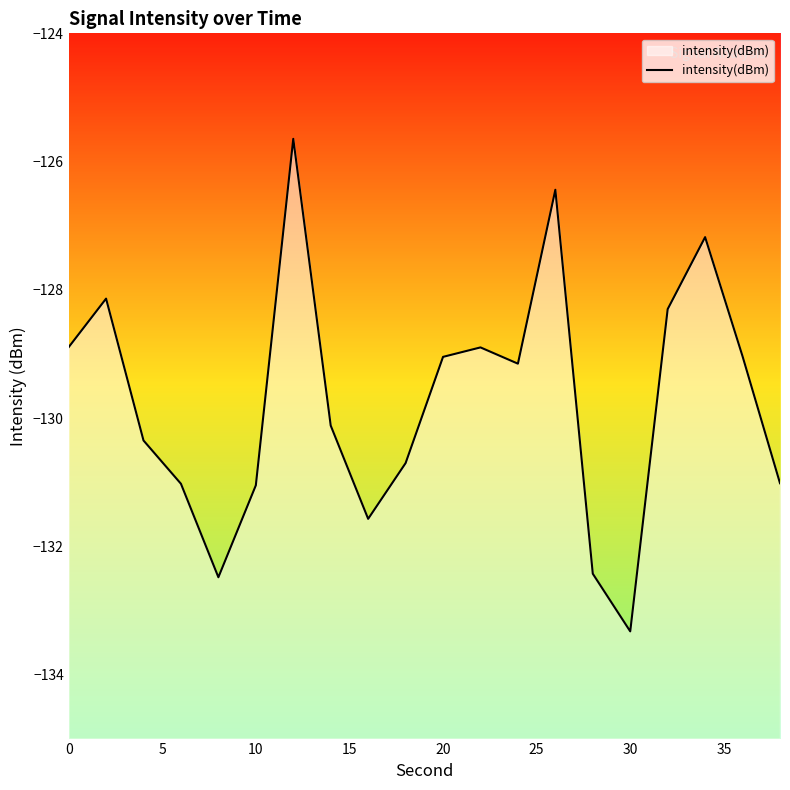

What is the difference between the maximum and minimum values?

7.7